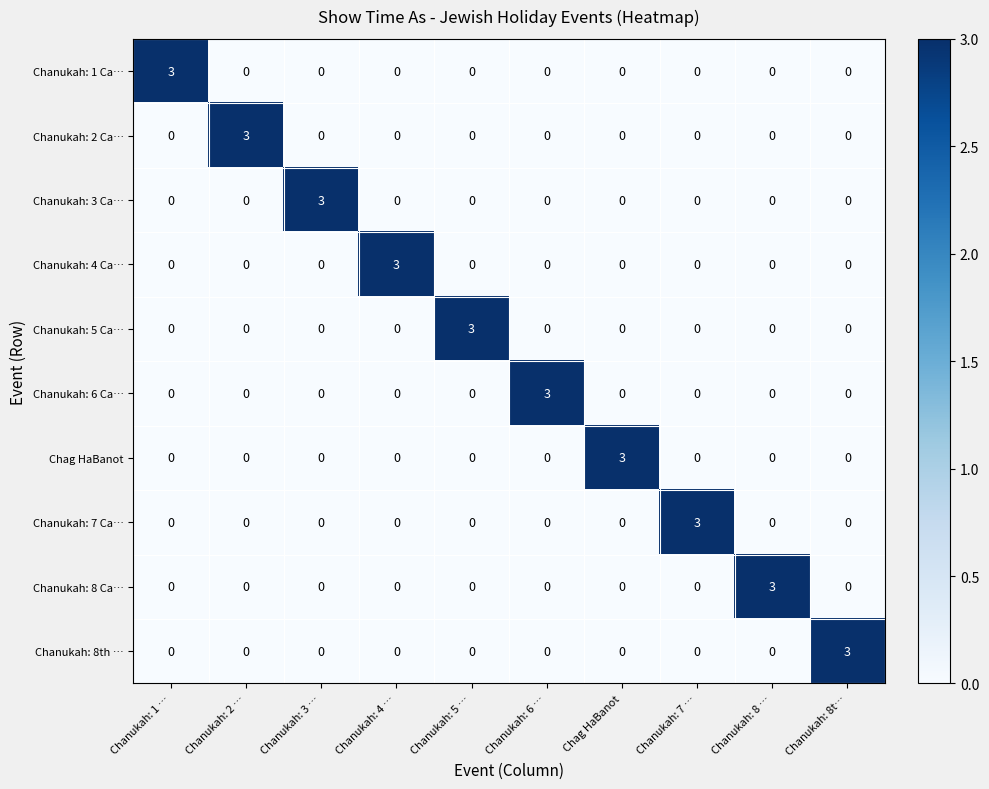

The Chanukah: 2 Ca… series shows 0 at Chanukah: 7 …. True or false?

True